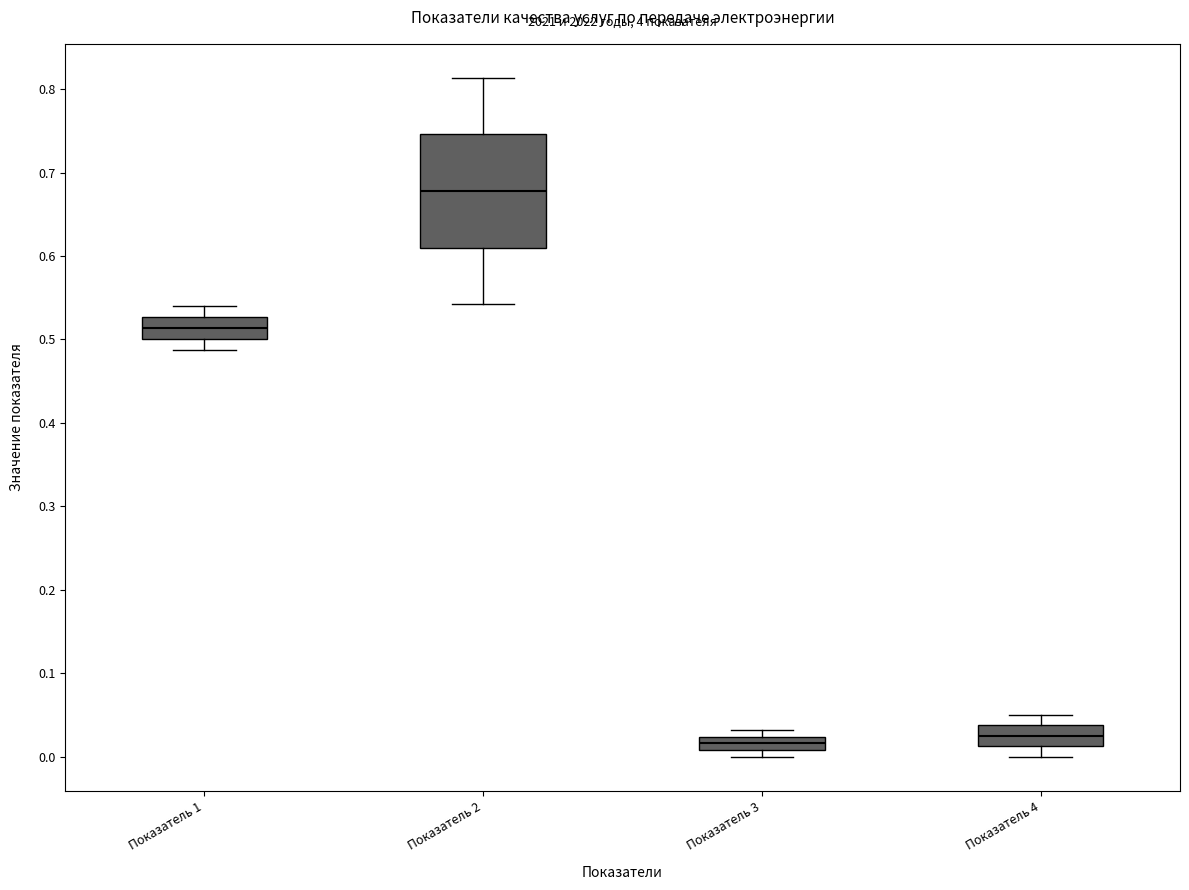

Which box has the highest median line?

Показатель 2